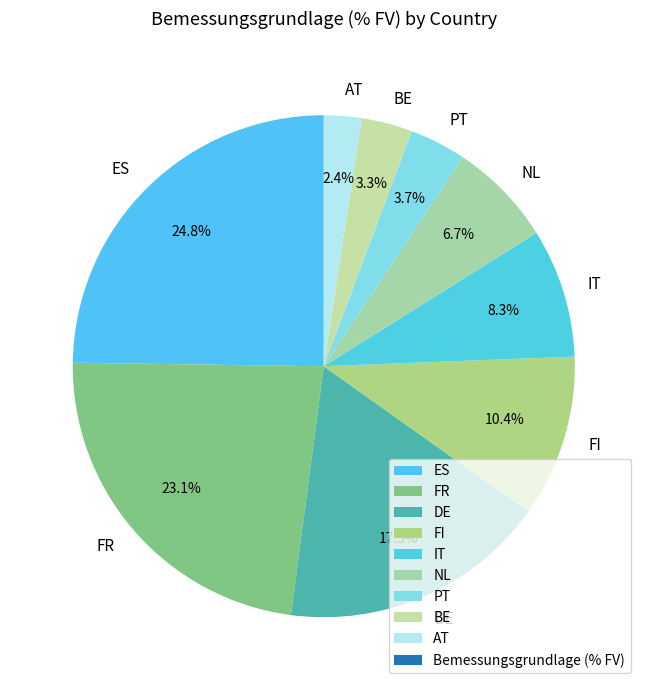

Does BE represent more than half of the total?

No